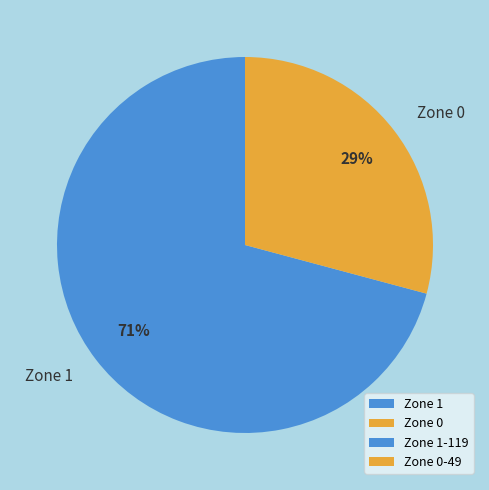

The Zone 1 slice represents 82% of the pie. True or false?

False